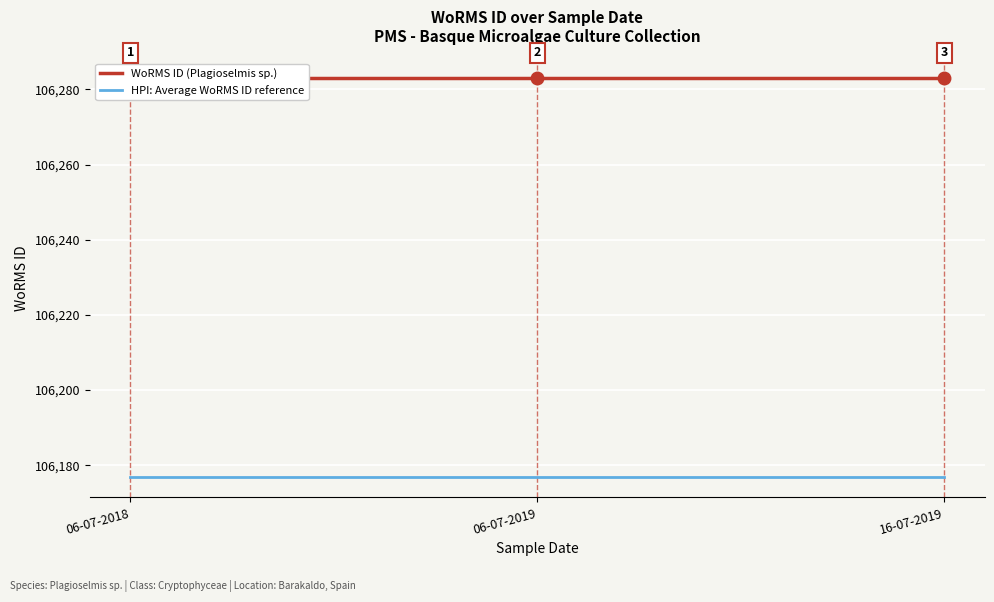

At how many categories does at least one series exceed 106186?

3